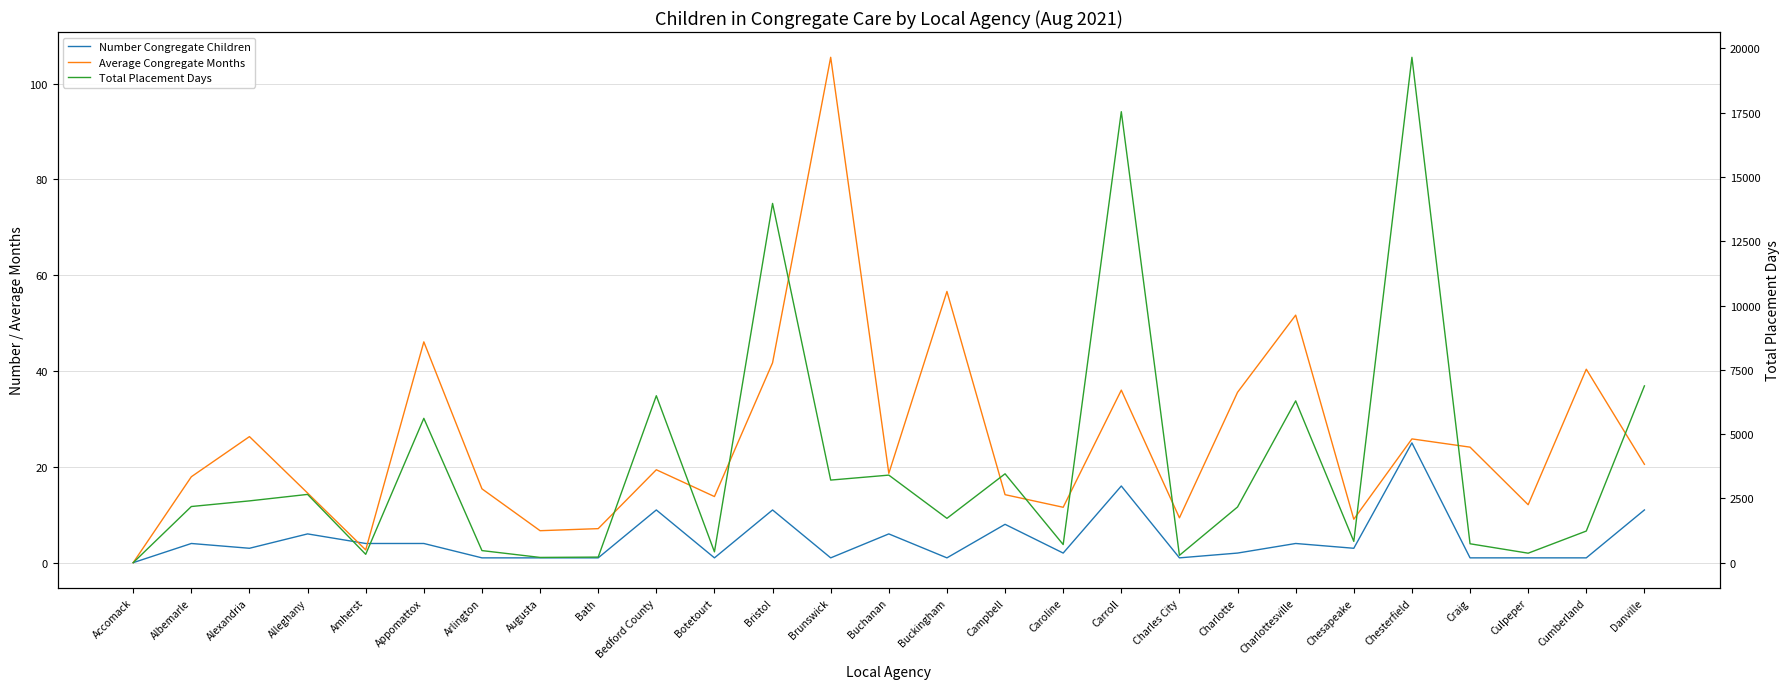

What are all the series names shown in the legend?

Number Congregate Children, Average Congregate Months, Total Placement Days